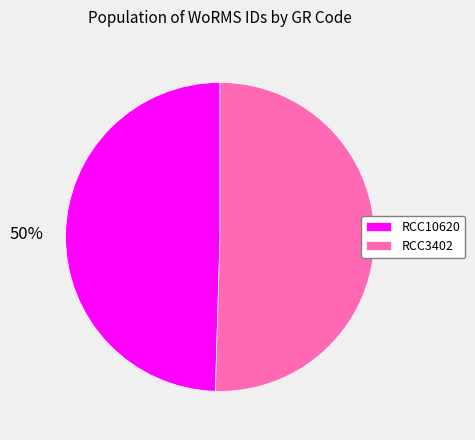

To the nearest percent, what percentage of the pie is RCC3402?

50%